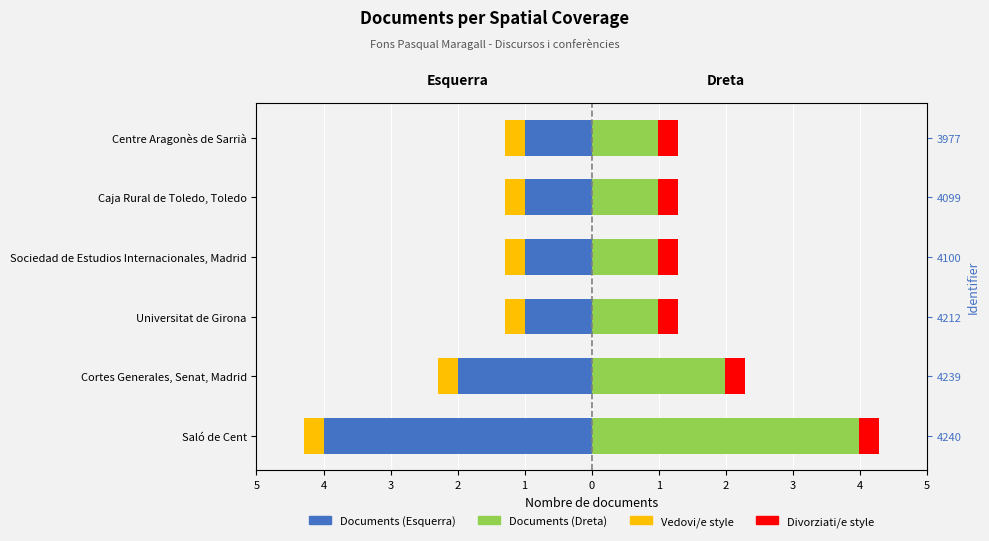

At how many categories does at least one series exceed 2?

1